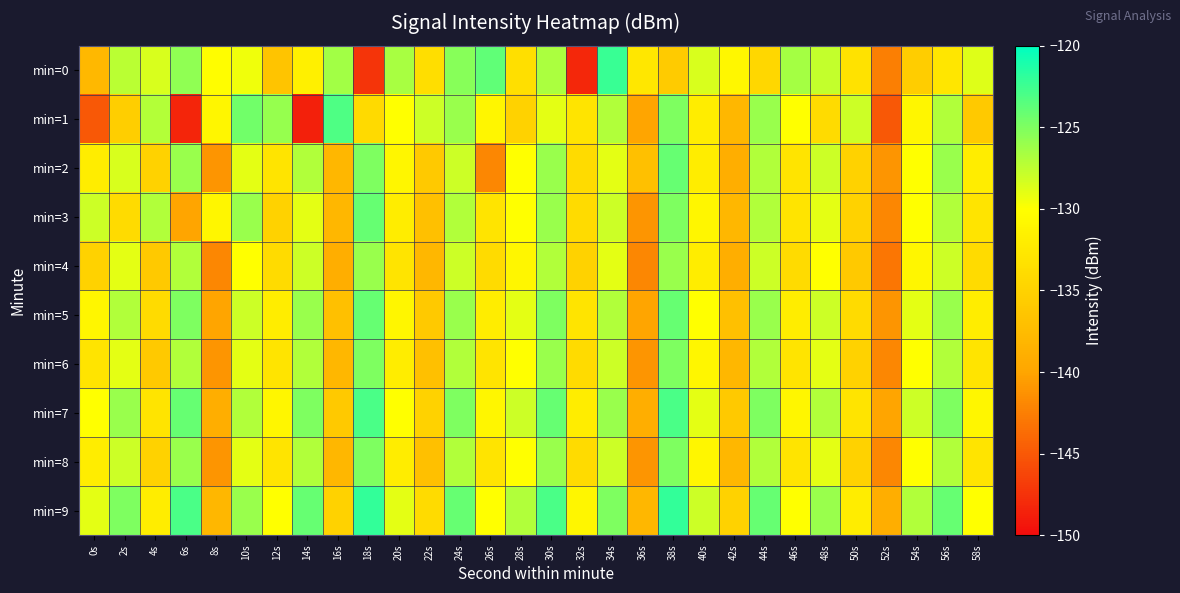

At which category does the chart reach its minimum across all series?

14s